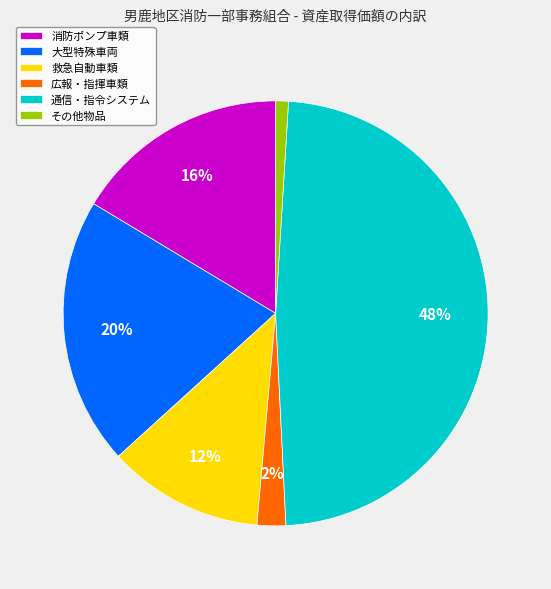

How many segments does this pie chart have?

6